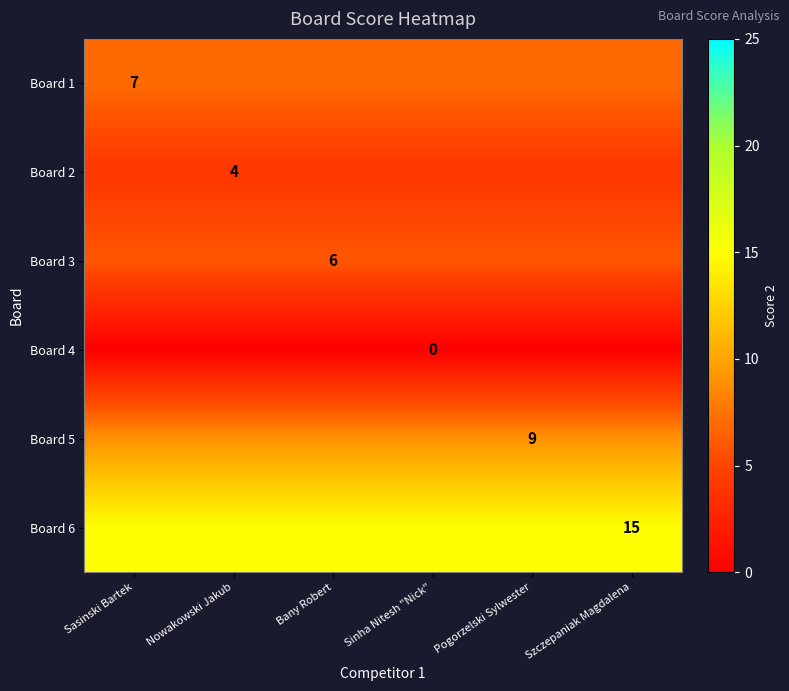

Is it true that Board 6 equals 4 at Szczepaniak Magdalena?

False